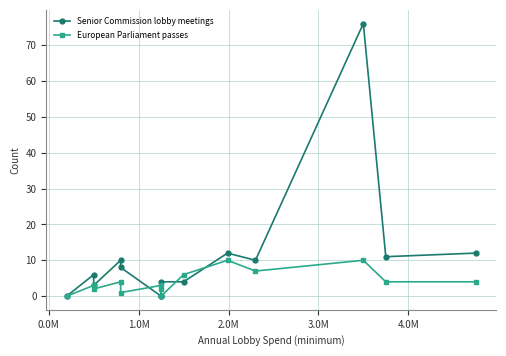

What is the difference between the maximum and second lowest values in the Senior Commission lobby meetings series?

76